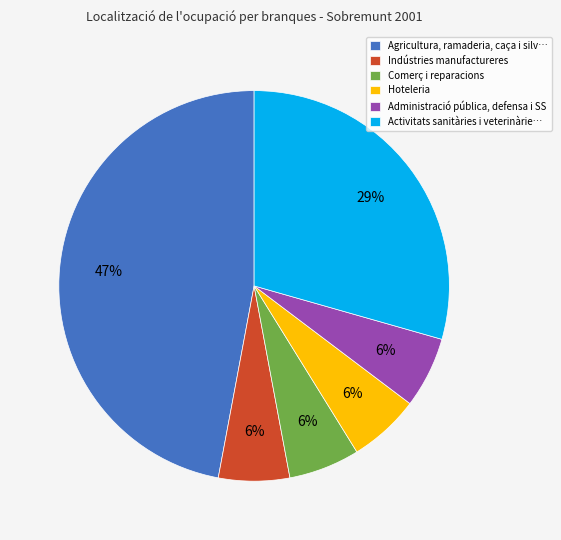

What percentage is the Hoteleria slice, to the nearest percent?

6%